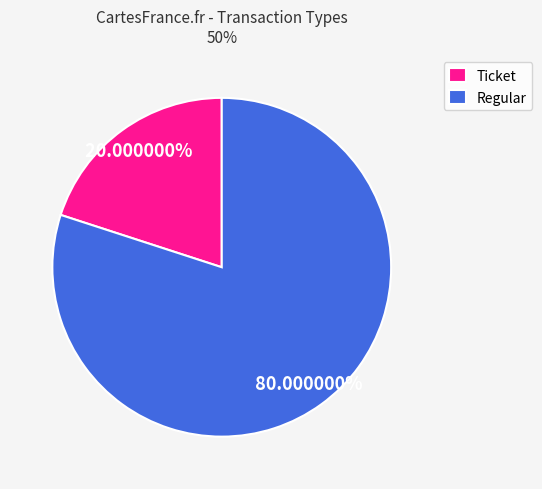

How many segments does this pie chart have?

2